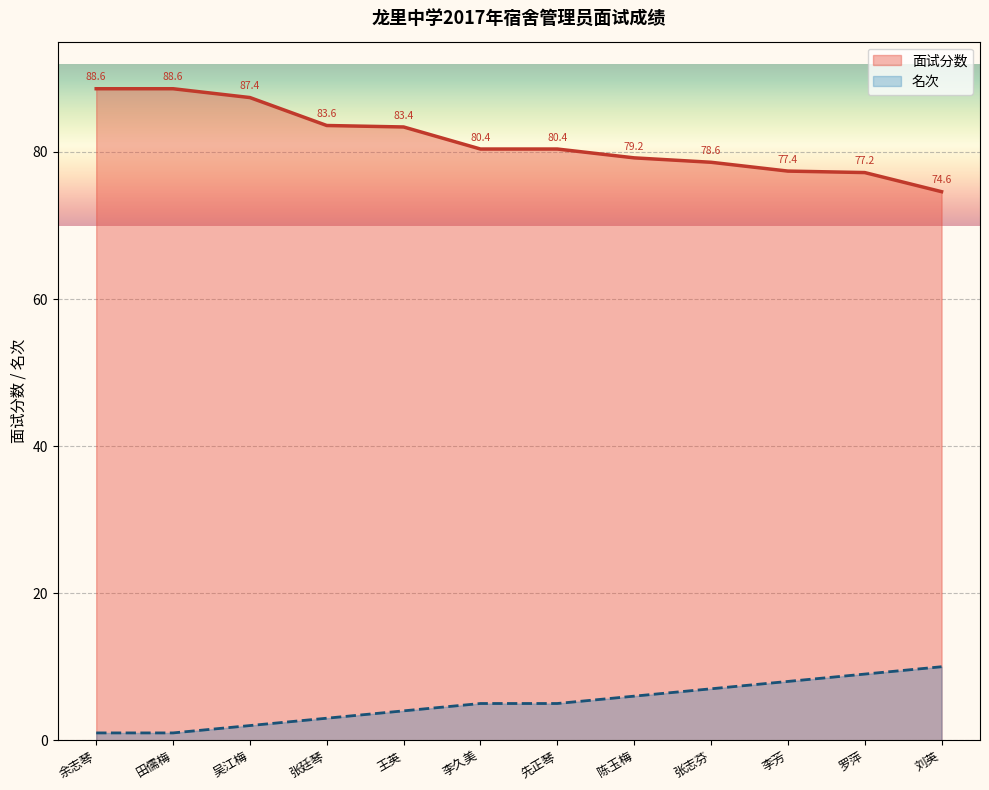

How many series are shown in this chart?

2